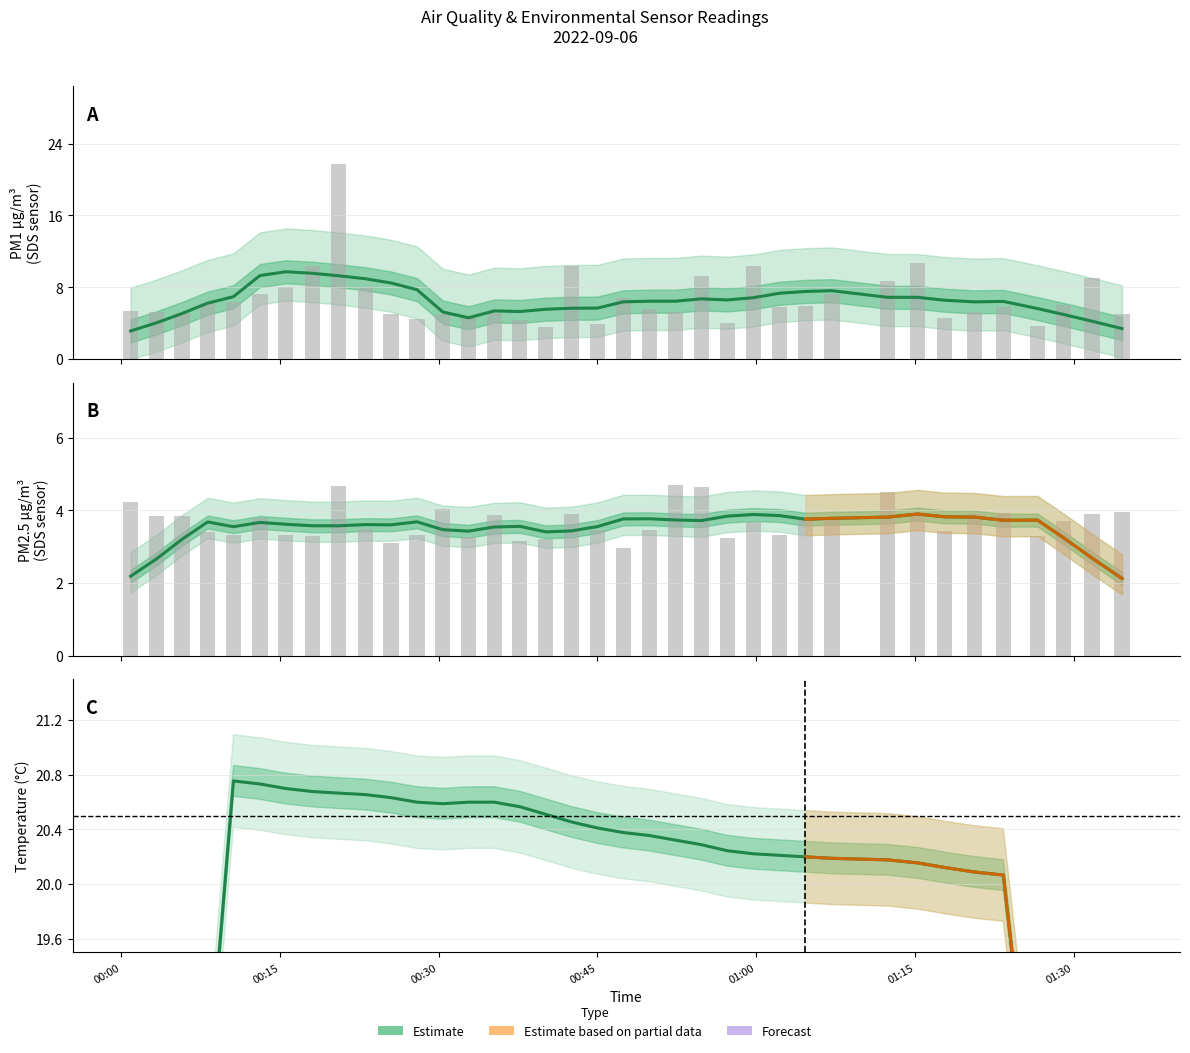

What is the difference between the maximum and second lowest values in the SDS_P1 series?

18.1